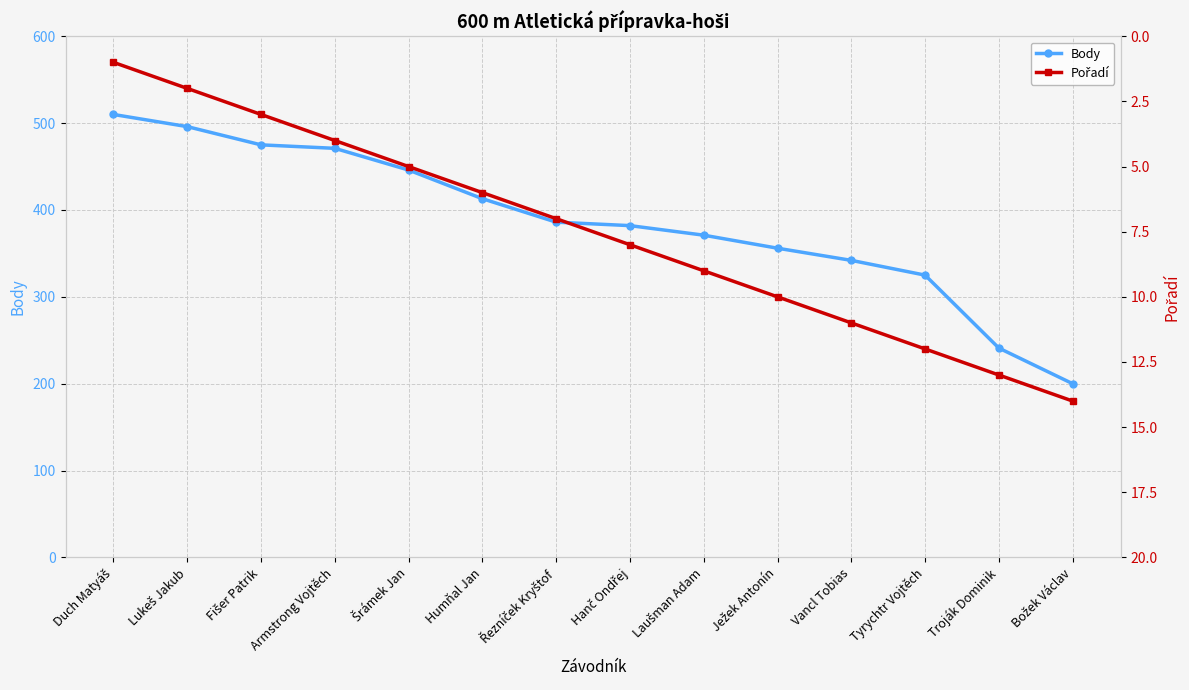

What is the difference between the maximum and minimum values in the Pořadí series?

13